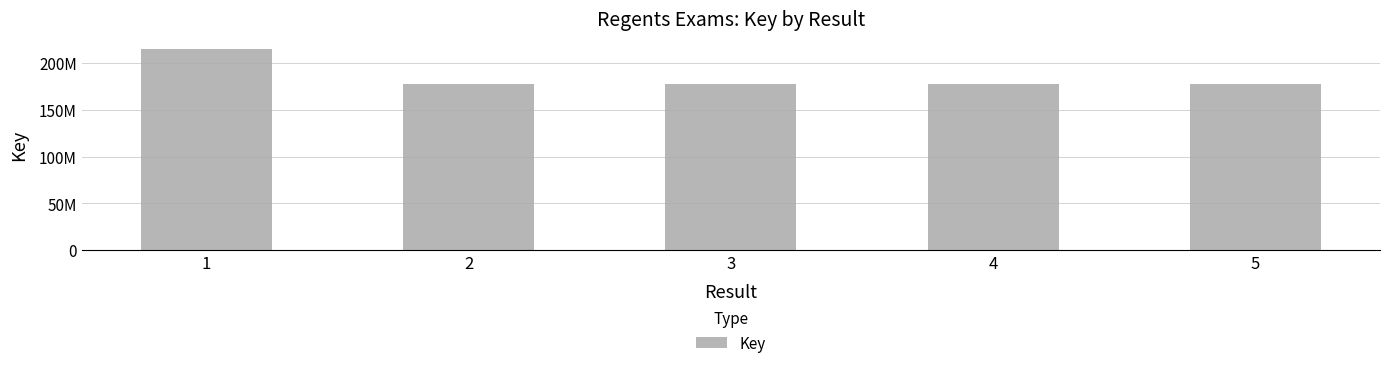

At which label does the data first exceed 177930569?

1